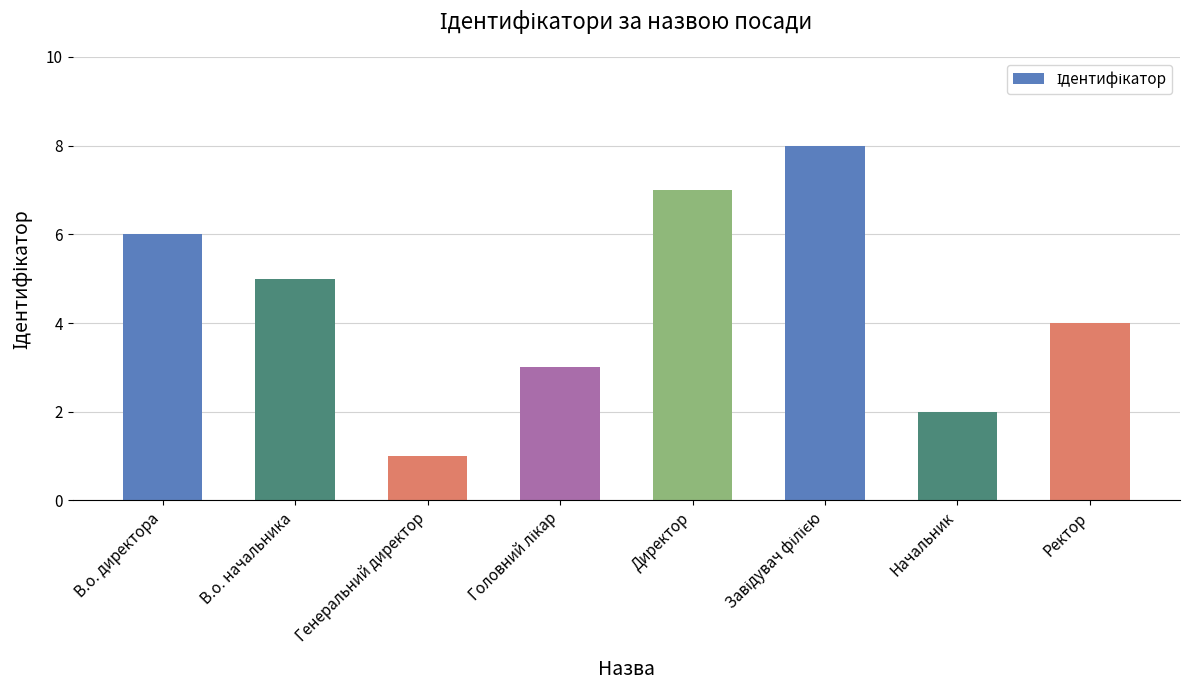

What is the difference between the values at Ректор and Директор?

3